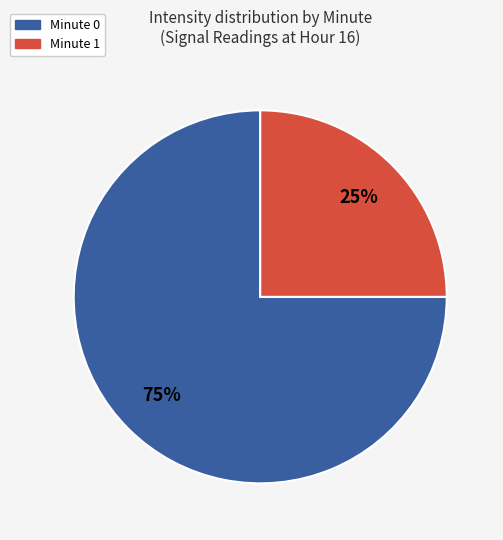

Is the sum of Minute 0 and Minute 1 greater than half?

Yes